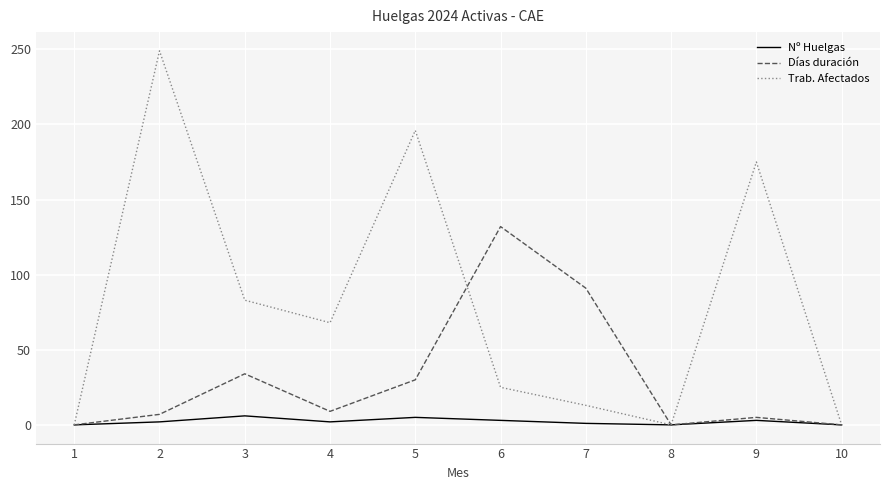

What is the sum of all Trab. Afectados values?

809